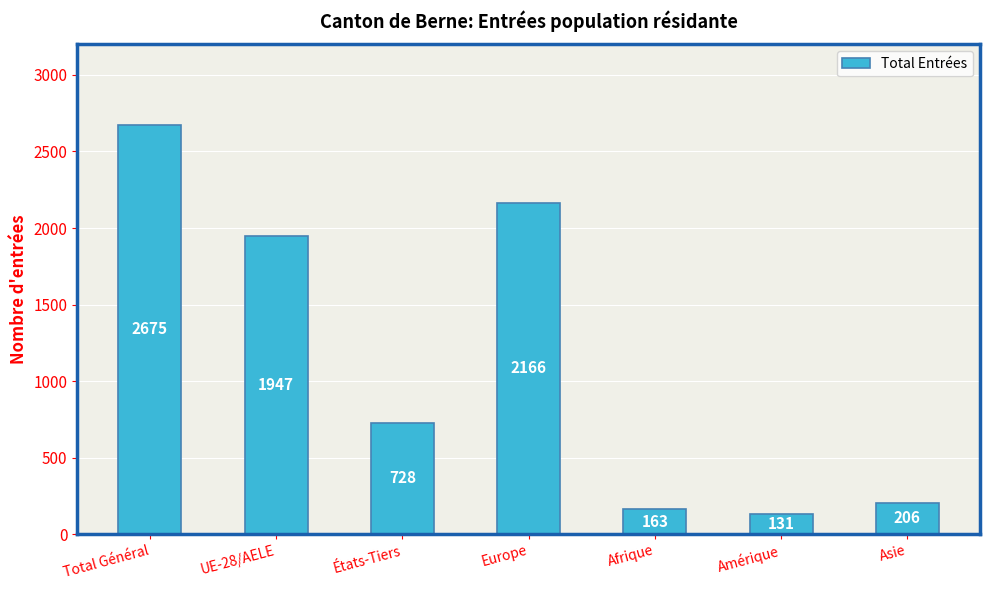

At which label is the value closest to 1403?

UE-28/AELE